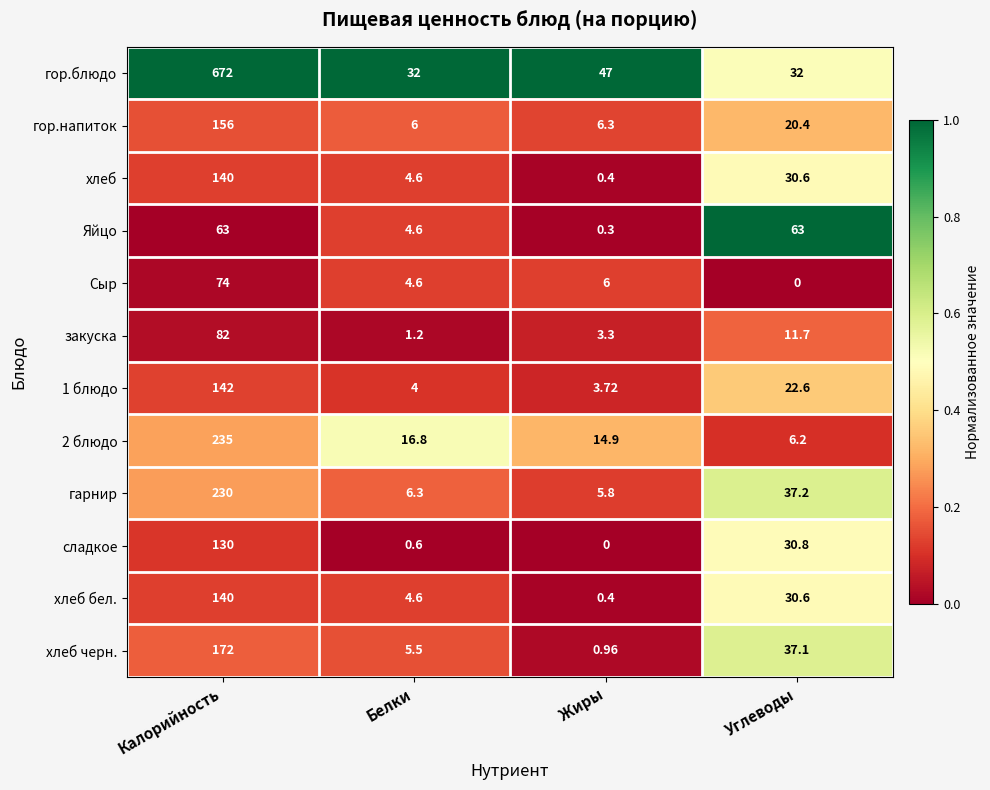

At which label is 1 блюдо closest to 72?

Углеводы